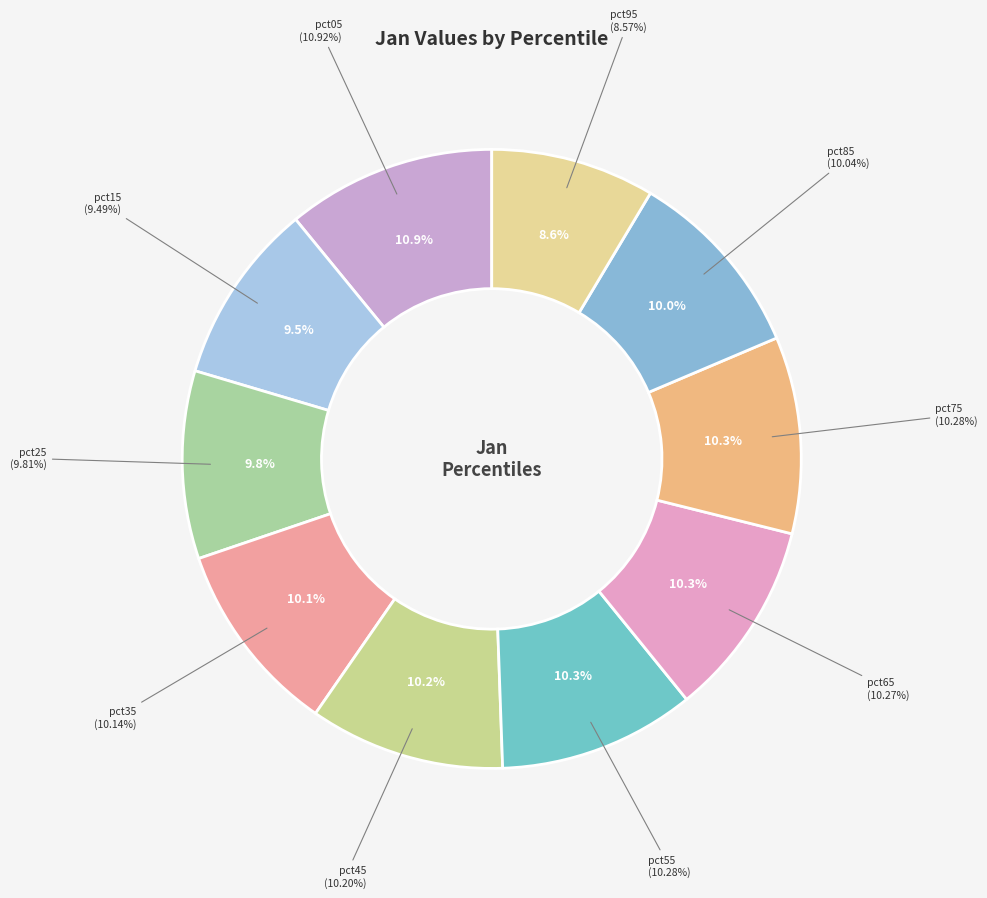

To the nearest percent, what is the difference between the pct05 and pct55 slice percentages?

1%